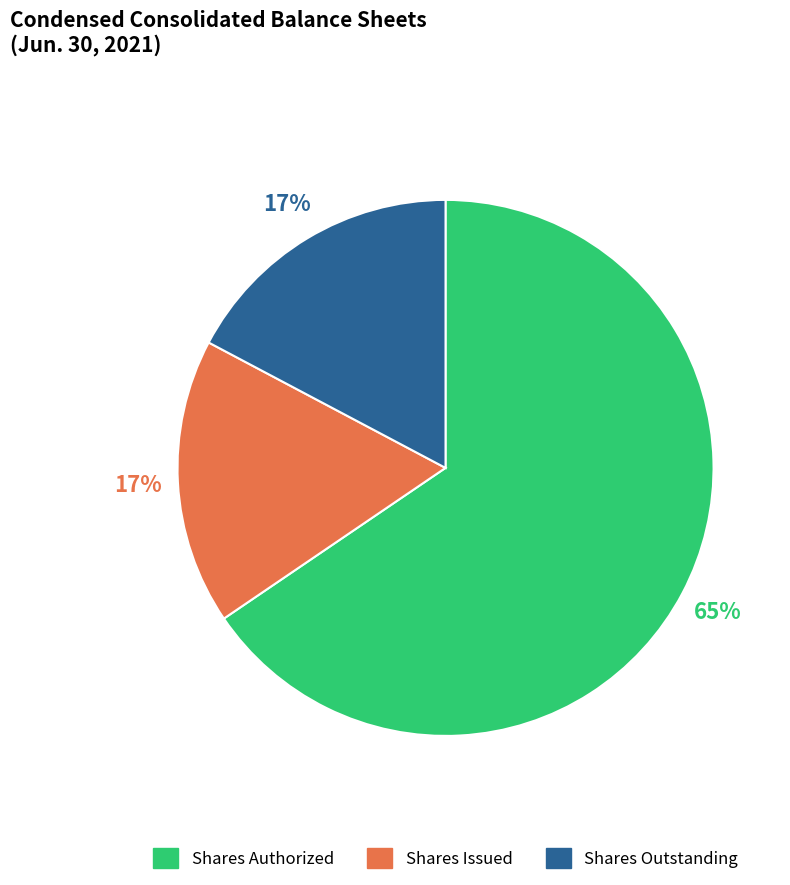

To the nearest percent, what is the average slice percentage?

33%